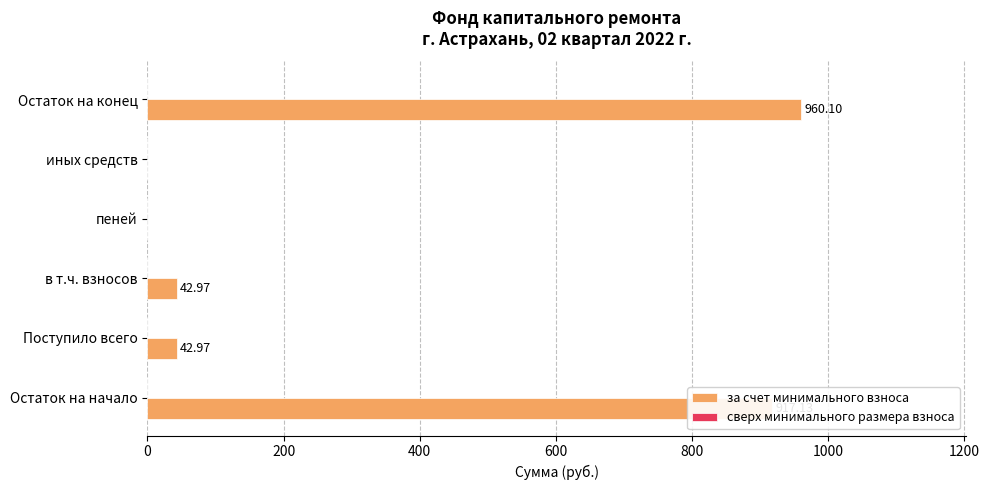

What is the sum of the values at Остаток на конец and пеней?

960.1